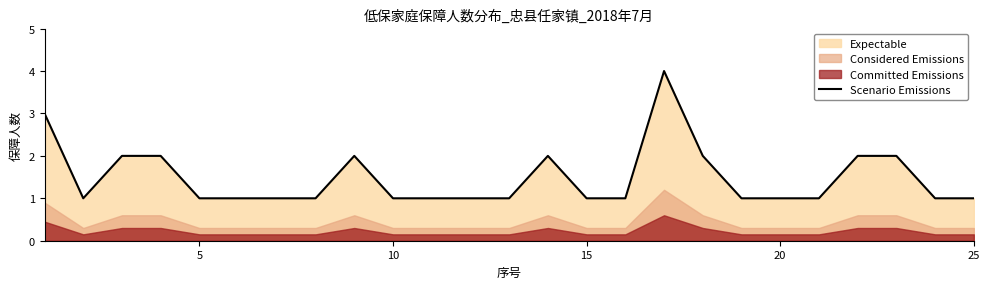

Reading left to right, list all the values displayed in this chart.

3	1	2	2	1	1	1	1	2	1	1	1	1	2	1	1	4	2	1	1	1	2	2	1	1